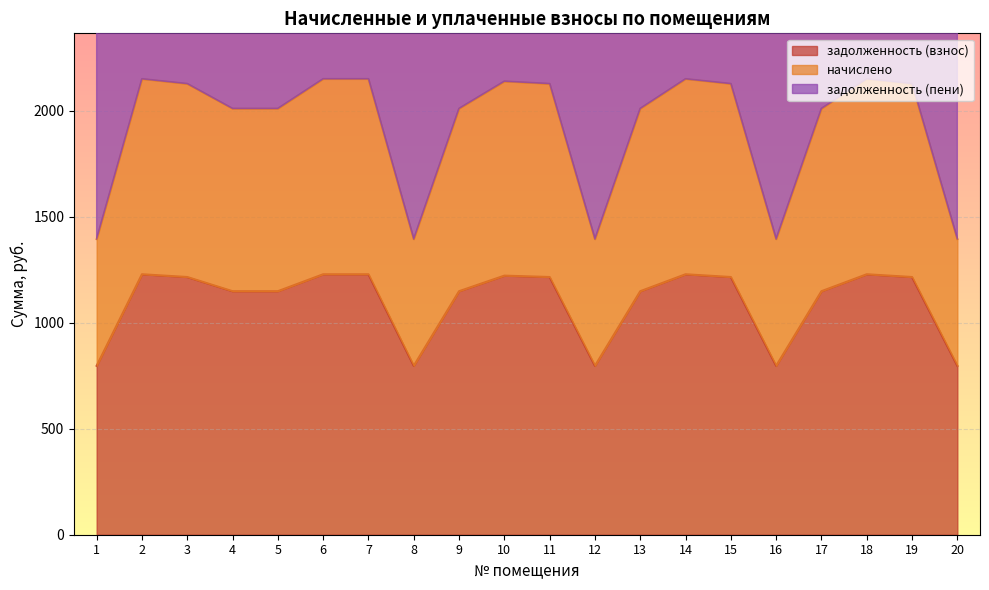

True or false: задолженность (взнос) has a value of 1149.1 at 13.

True